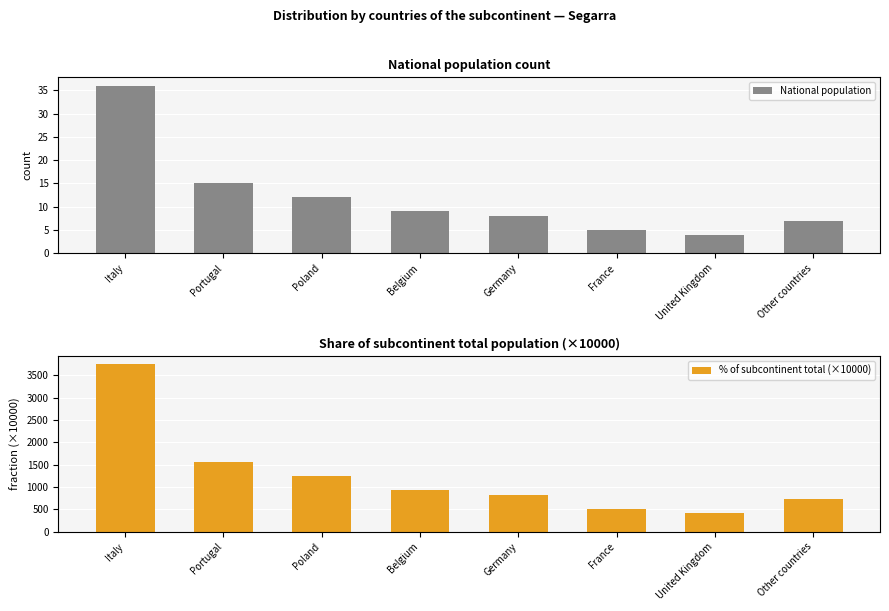

List the labels in order of % of subcontinent total (×10000) value, largest first.

Italy, Portugal, Poland, Belgium, Germany, Other countries, France, United Kingdom